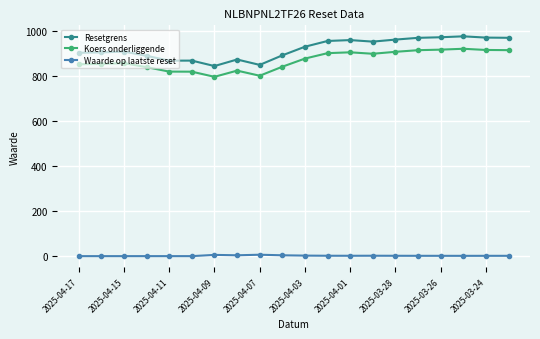

What is the lowest value of the Resetgrens series?

844.2